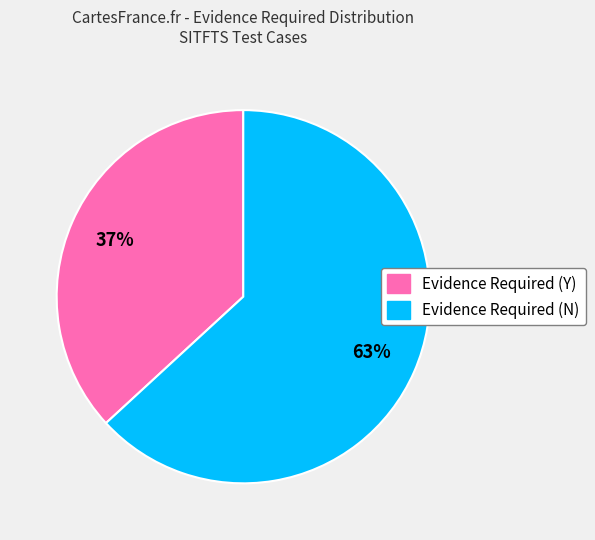

Is Evidence Required (N) the majority of the pie?

Yes